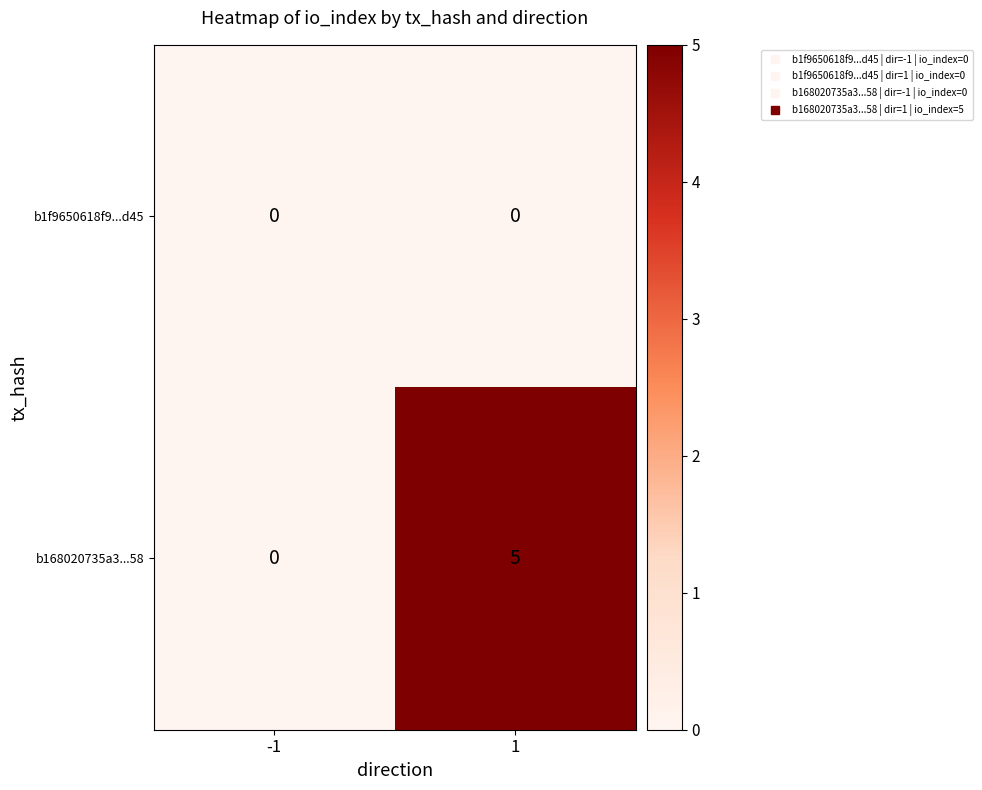

Reading right to left, list all the values displayed in this chart.

b1f9650618f9...d45: 1=0	-1=0
b168020735a3...58: 1=5	-1=0